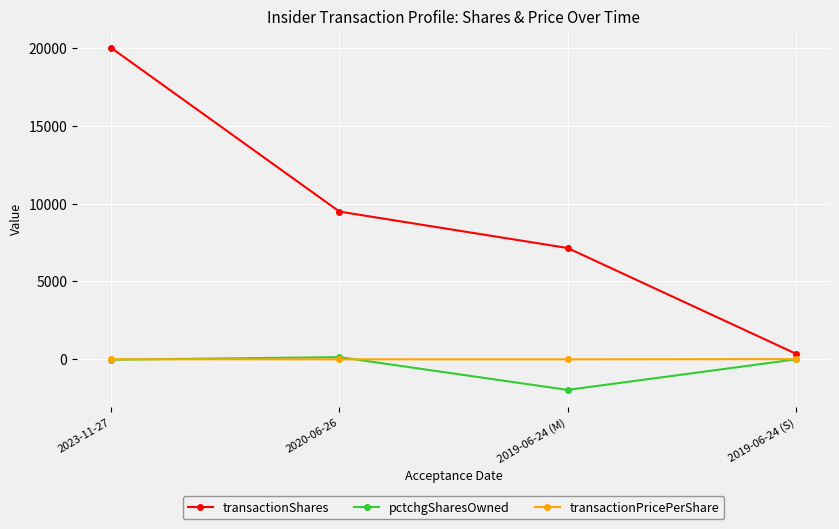

What is the total value across all series at 2020-06-26?

9628.0